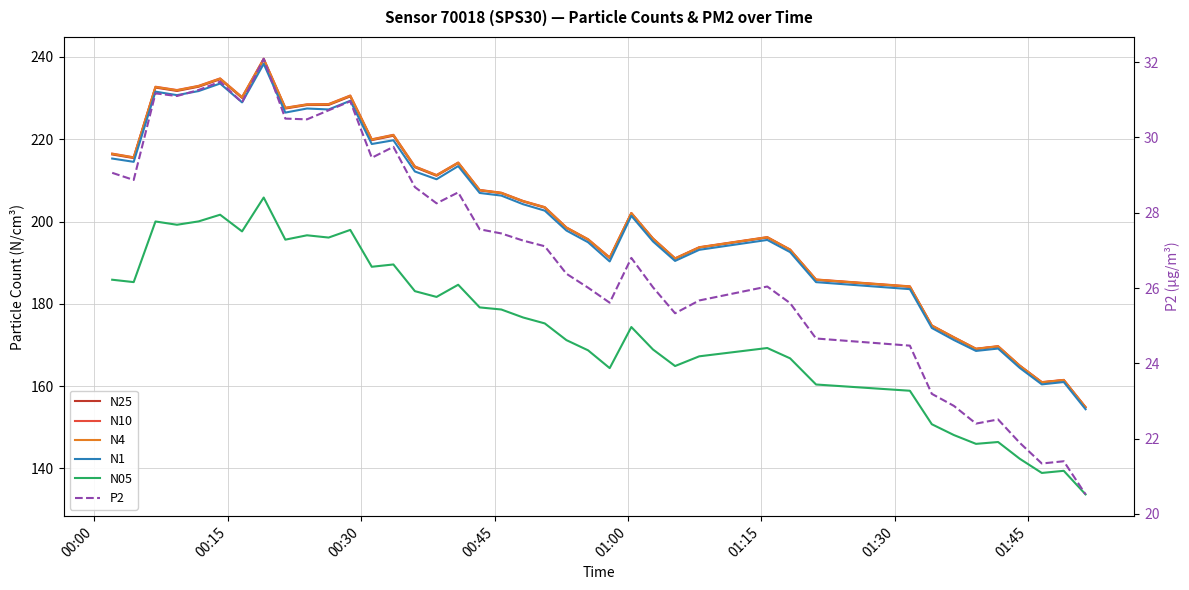

What is the difference between the second highest and second lowest values in the N4 series?

73.8